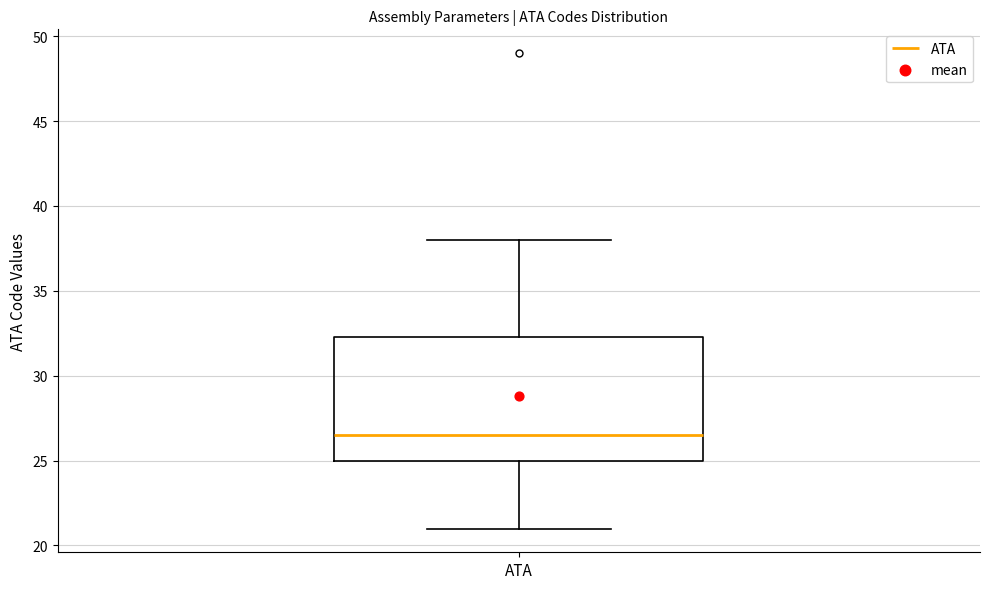

Read this box plot against the y-axis: the position of the median line, the range covered by the box, and the ends of both whiskers. The values are not printed on the chart, so give them approximately, as read against the axis.

median 26.5, box 25.0 to 32.5, whiskers 21.0 to 38.0